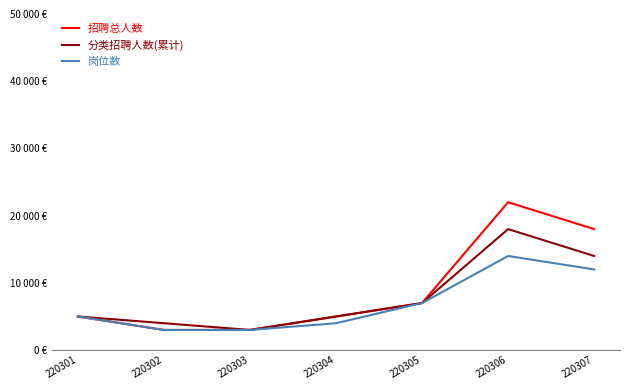

Which has a higher value, 220303 or 220307?

220307